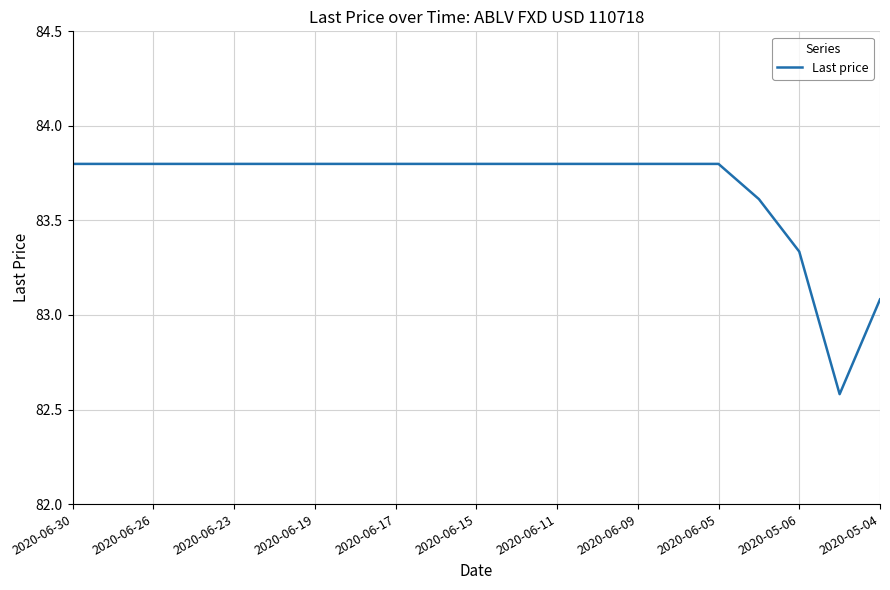

What is the difference between the maximum and minimum values?

1.2